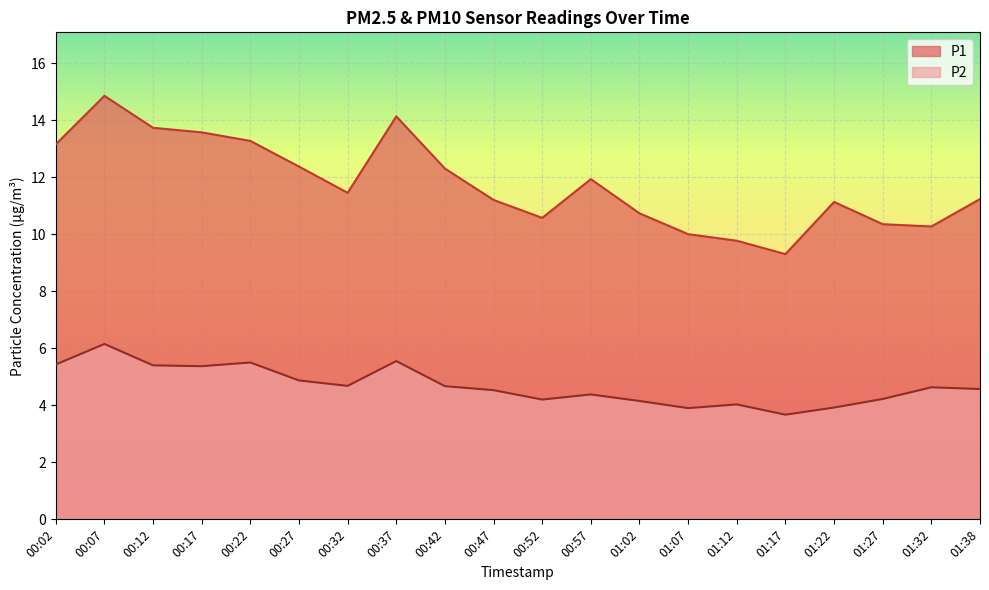

Reading left to right, list all the values displayed in this chart.

P1: 13.2	14.8	13.7	13.6	13.3	12.4	11.4	14.1	12.3	11.2	10.6	11.9	10.7	10.0	9.8	9.3	11.1	10.3	10.3	11.2
P2: 5.4	6.2	5.4	5.4	5.5	4.9	4.7	5.5	4.7	4.5	4.2	4.4	4.2	3.9	4.0	3.7	3.9	4.2	4.6	4.6